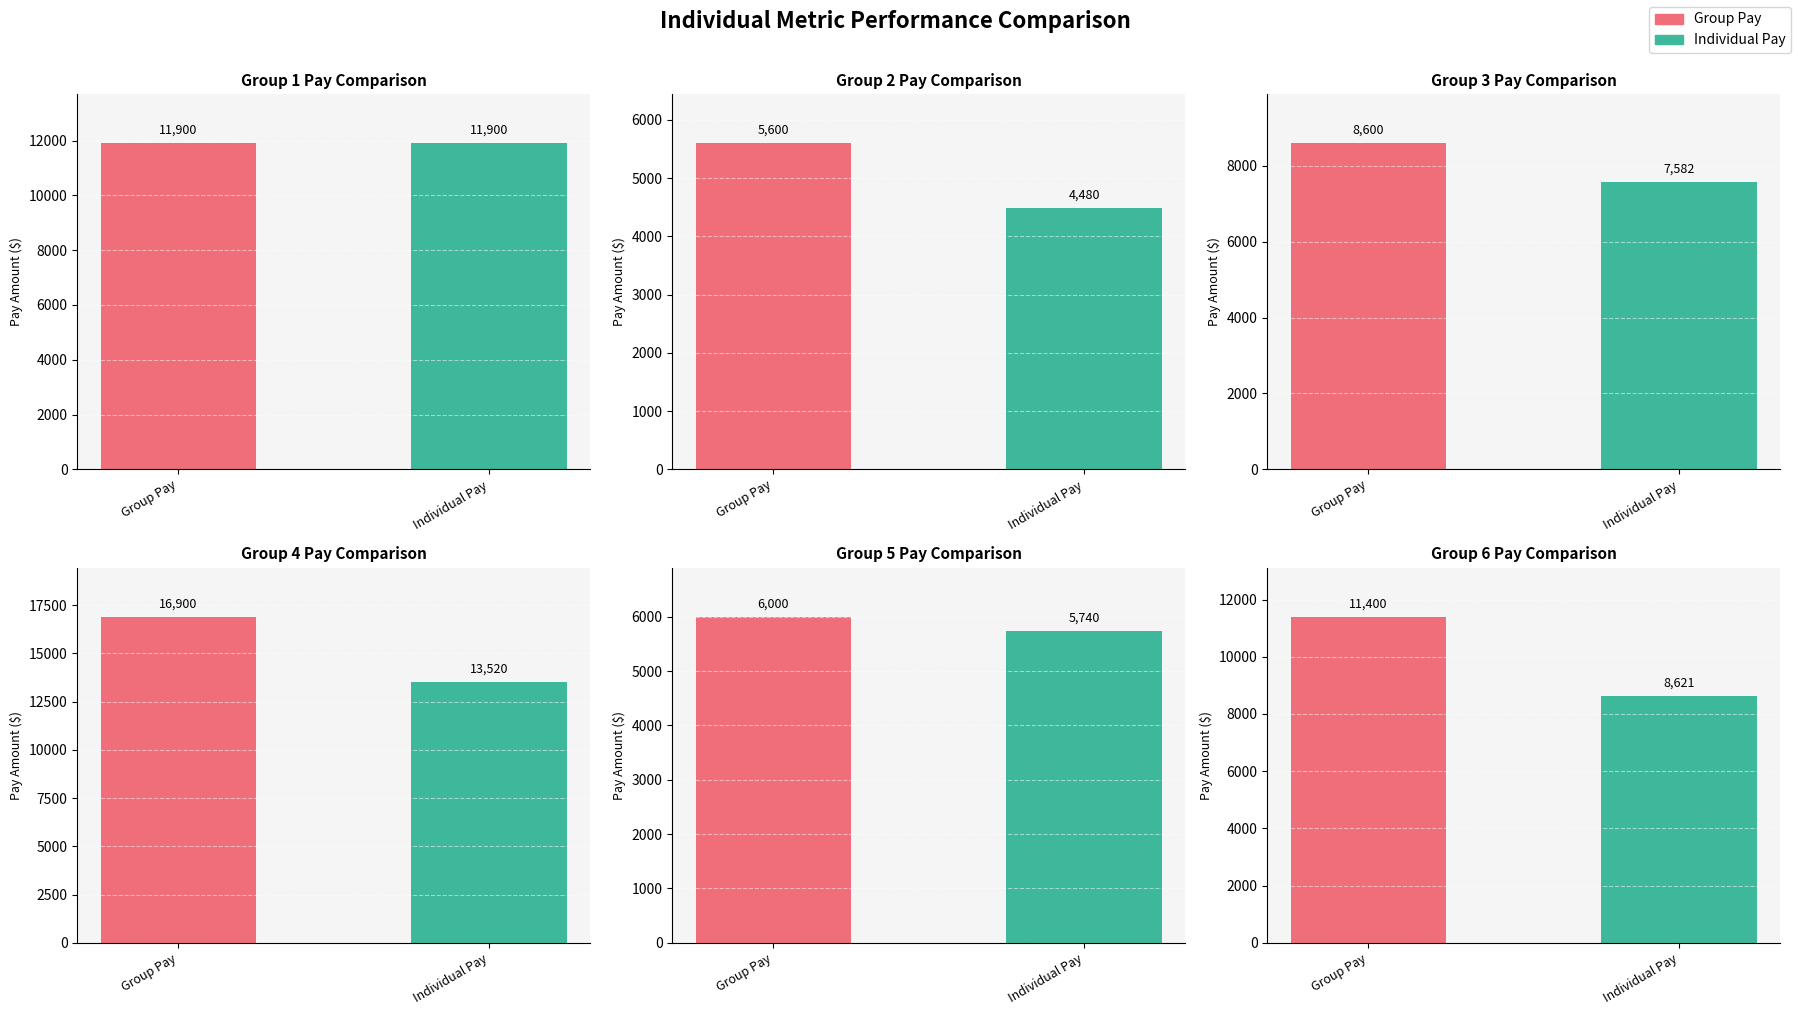

Is the value of Group Pay at Group 4 greater than the value of Individual Pay at Group 2?

Yes